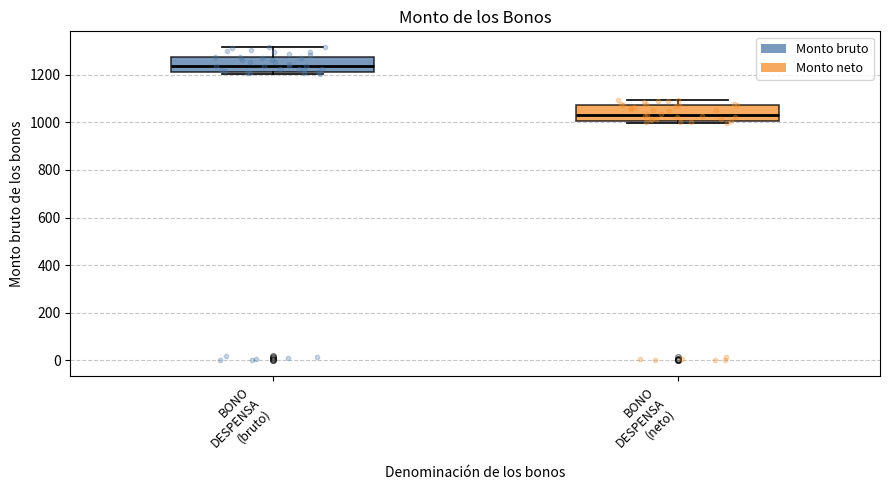

Which box has the lowest median line?

BONO DESPENSA (neto)